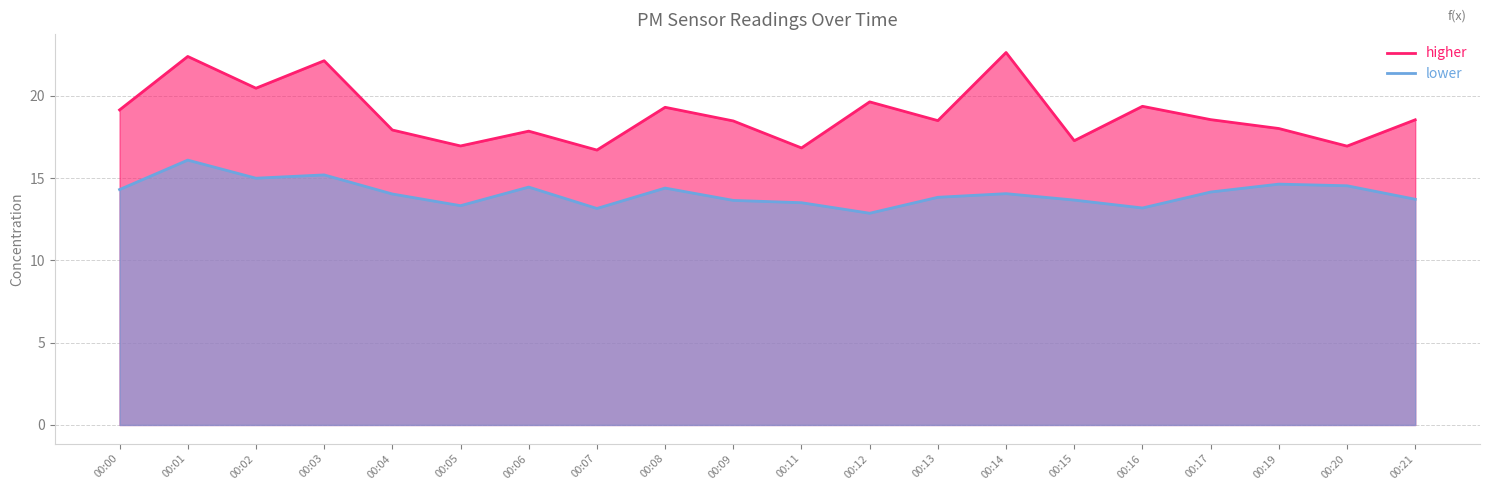

What is the minimum value for P2?

12.9